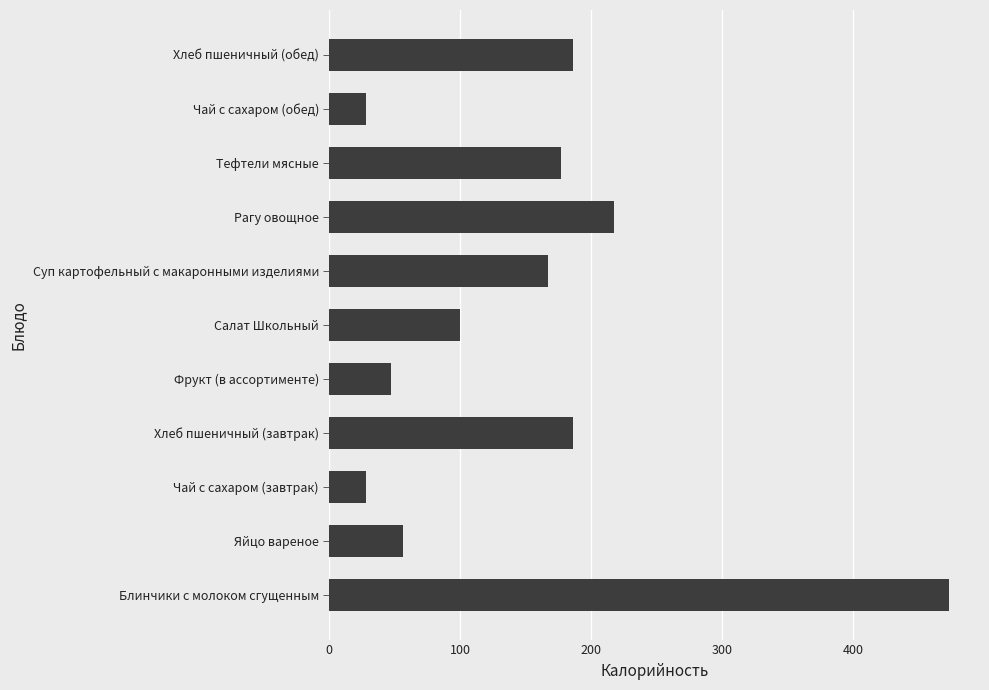

What is the difference between the second highest and second lowest values?

189.4